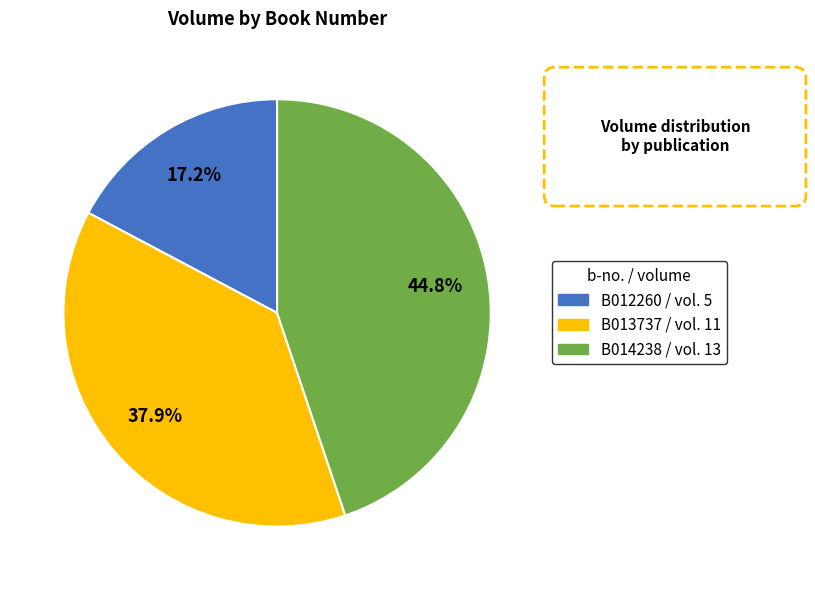

What is the total percentage of B013737 and B012260?

55.2%